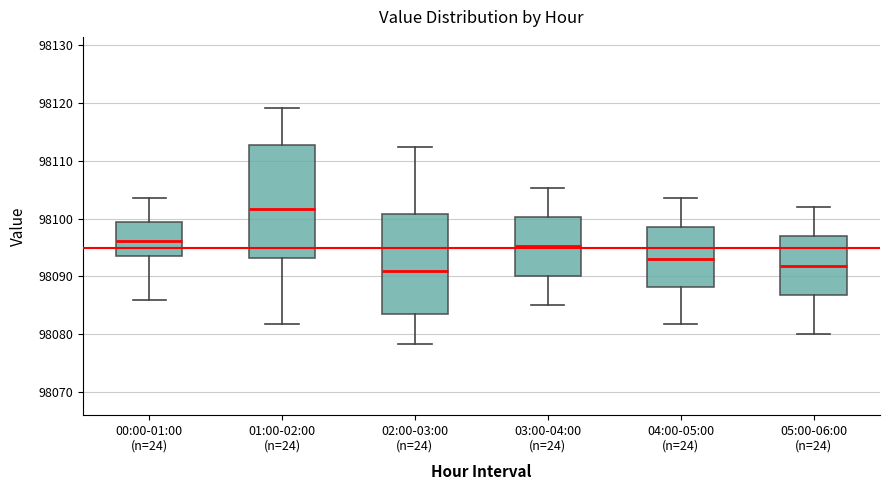

Comparing the boxes themselves (not the whiskers), which one is the tallest?

01:00-02:00 (n=24)